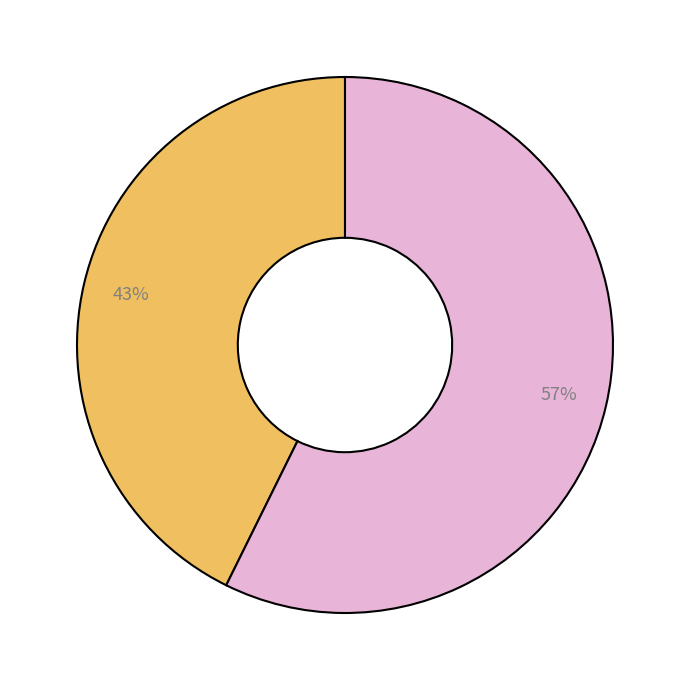

Is there a majority slice in this chart?

Yes